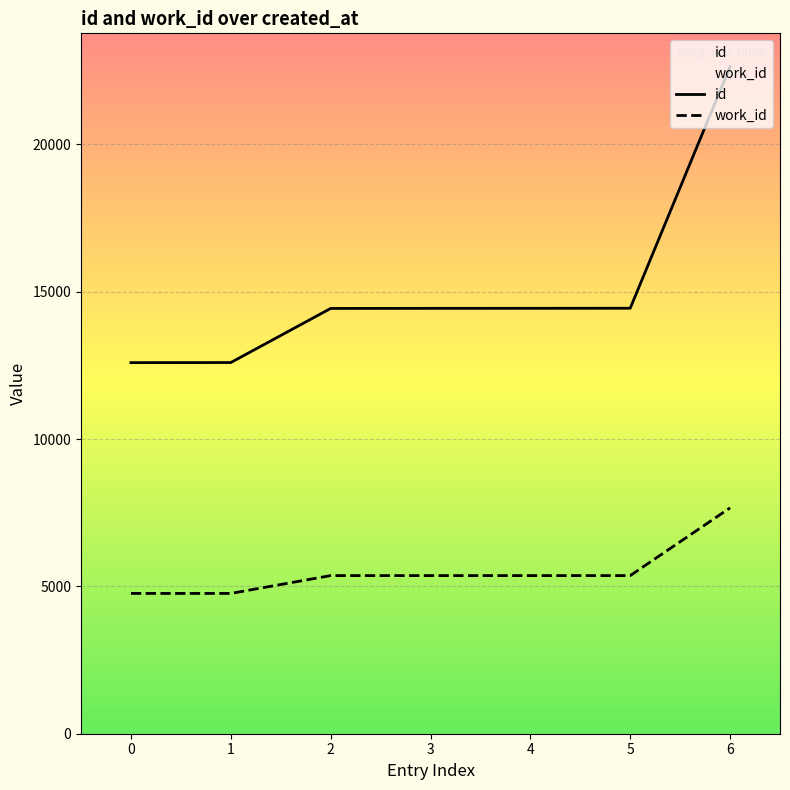

What is the difference between the id values at 0 and 2?

1839